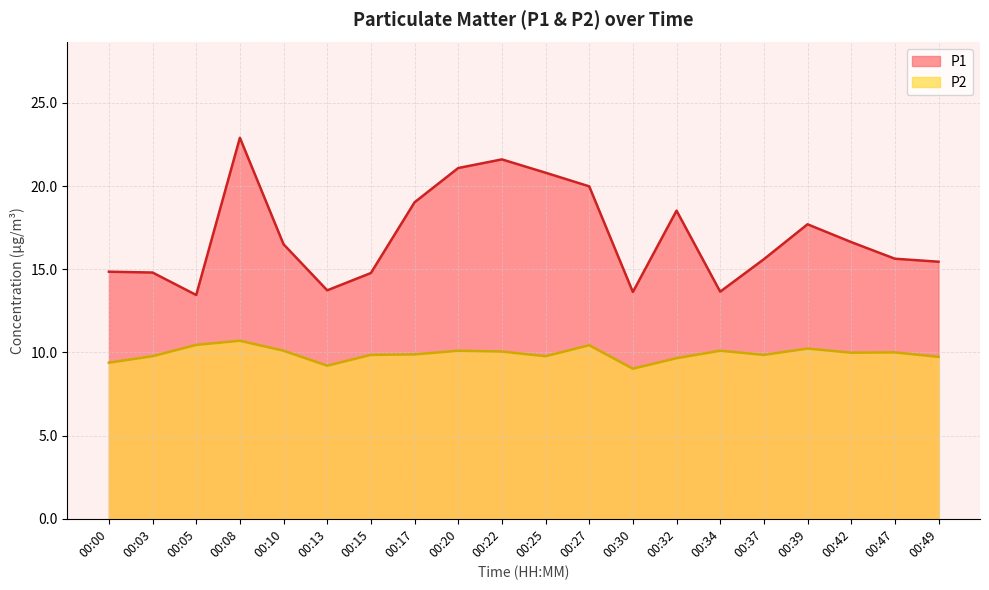

What is the value of the P2 point at the 19th from the left?

10.0